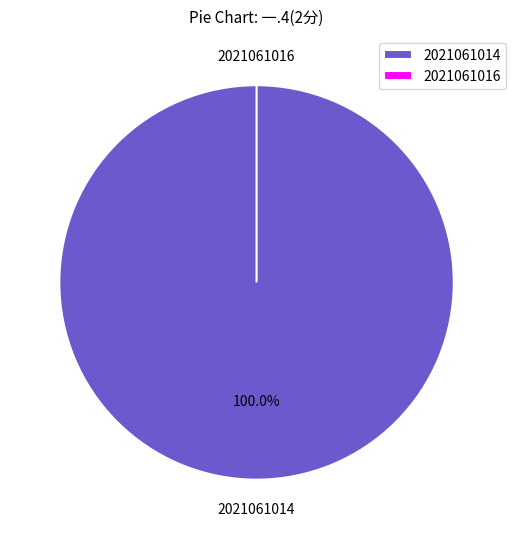

Does any single category account for the majority?

Yes